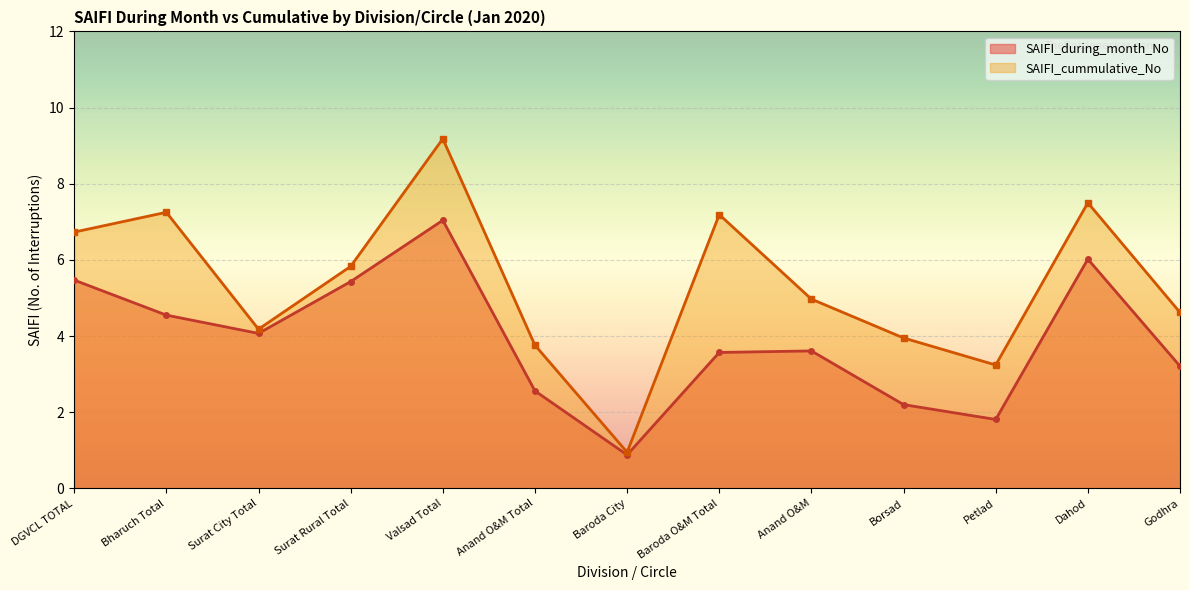

What is the total value across all series at Surat Rural Total?

11.3